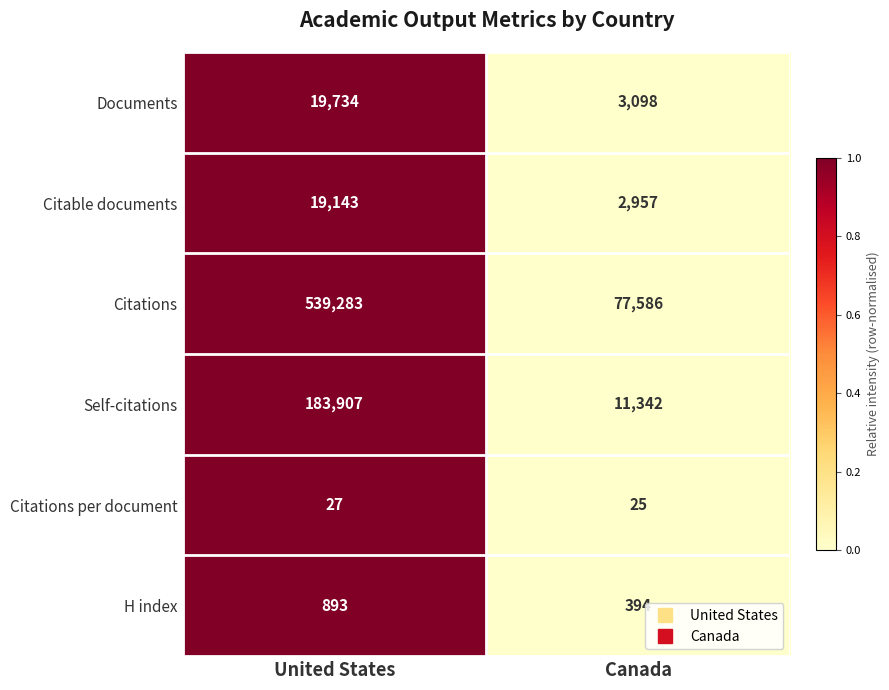

Rank the series by their maximum value, from lowest to highest.

Citations per document, H index, Citable documents, Documents, Self-citations, Citations